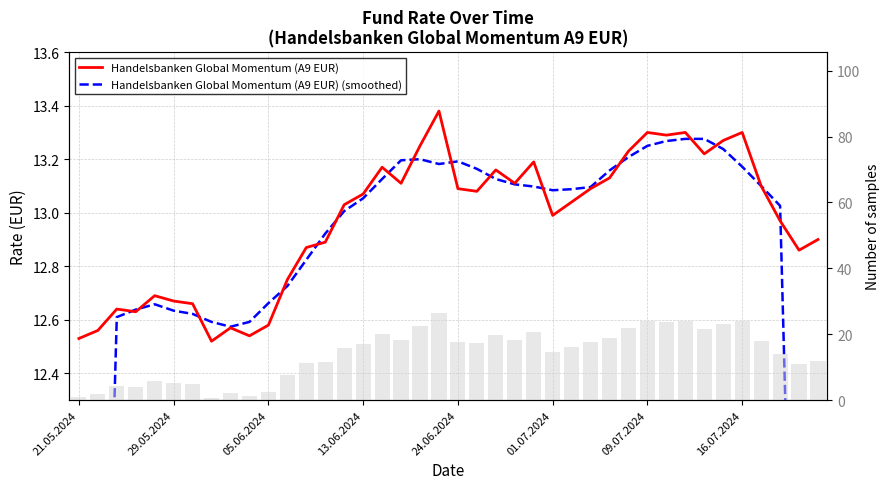

The Handelsbanken Global Momentum (A9 EUR) (smoothed) series shows 4.6 at 11. True or false?

False